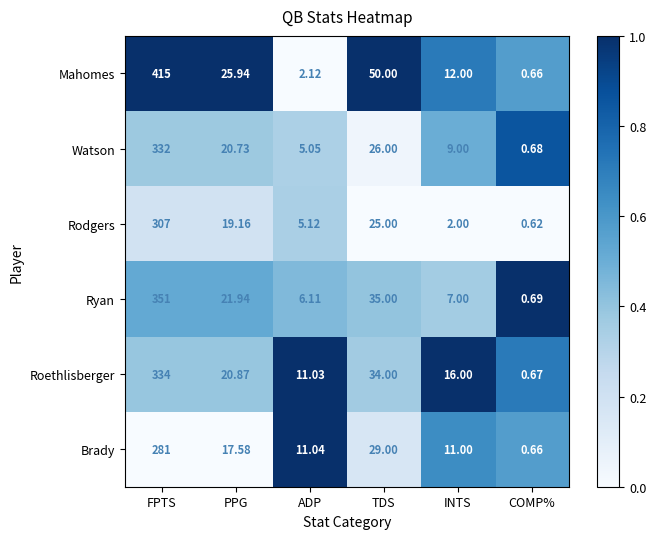

What is the difference between the highest and lowest values at TDS?

25.0